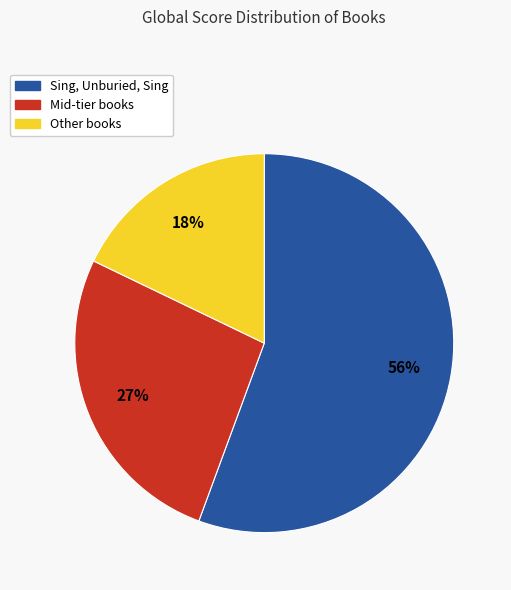

True or false: Sing, Unburied, Sing accounts for 69% of the total.

False